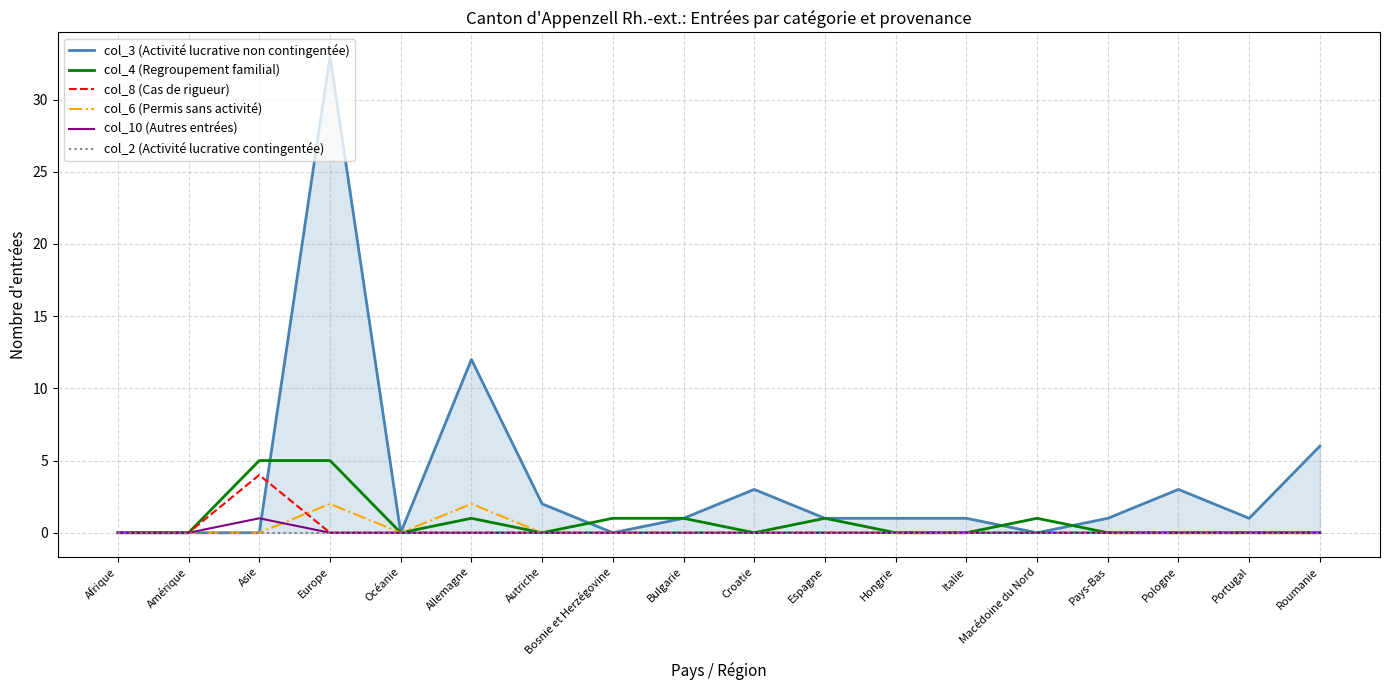

What is the label of the 1st point from the right?

Roumanie